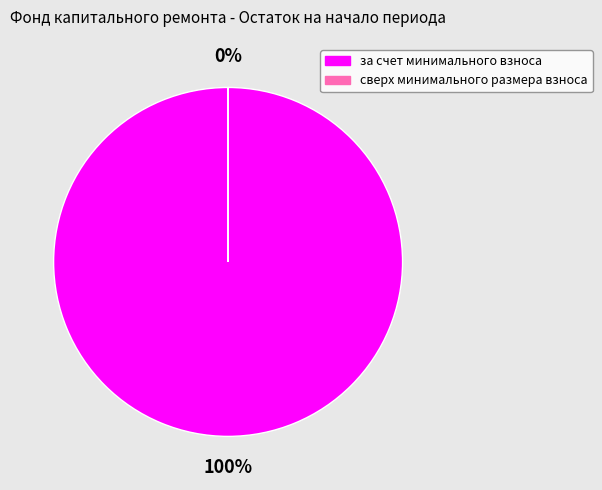

Which slice is the smallest?

сверх минимального размера взноса